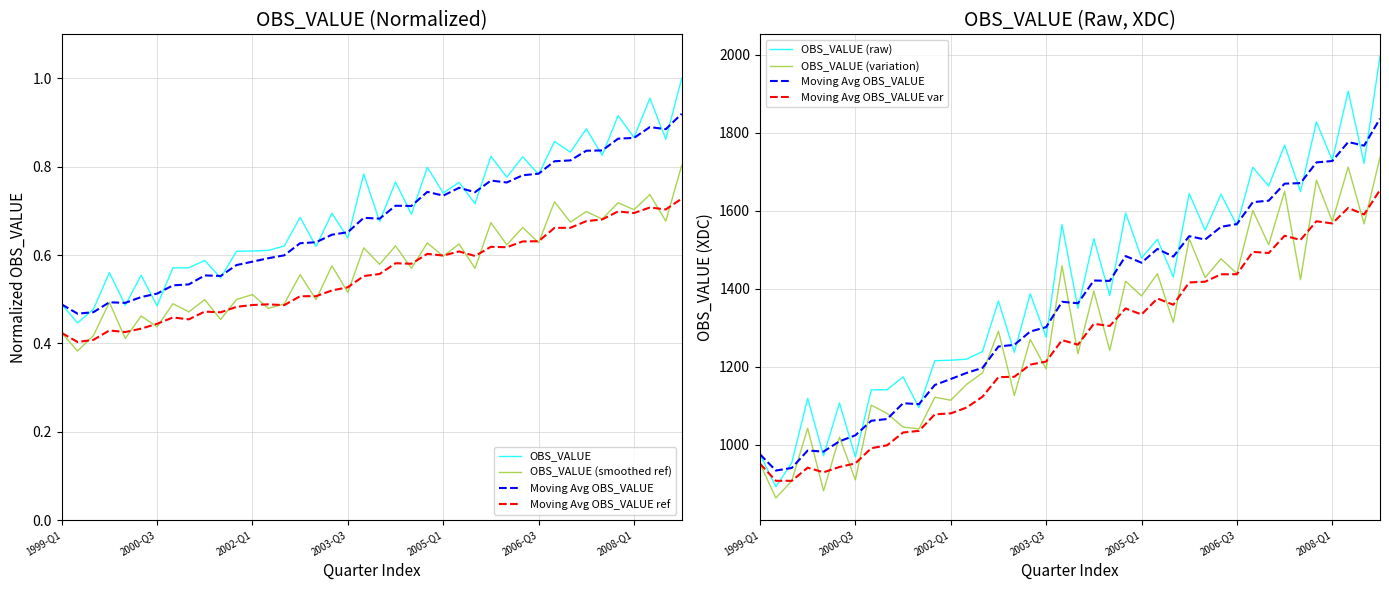

How many interior local valleys (lower than both neighbors) does the data have?

16